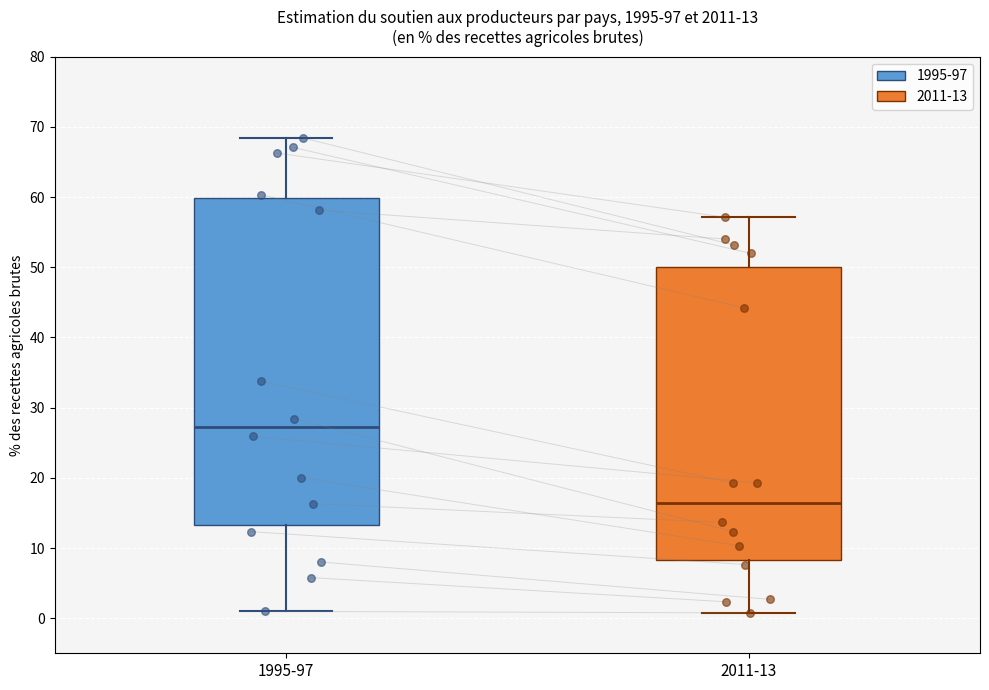

Which box is the tallest, from its lower edge to its upper edge?

1995-97